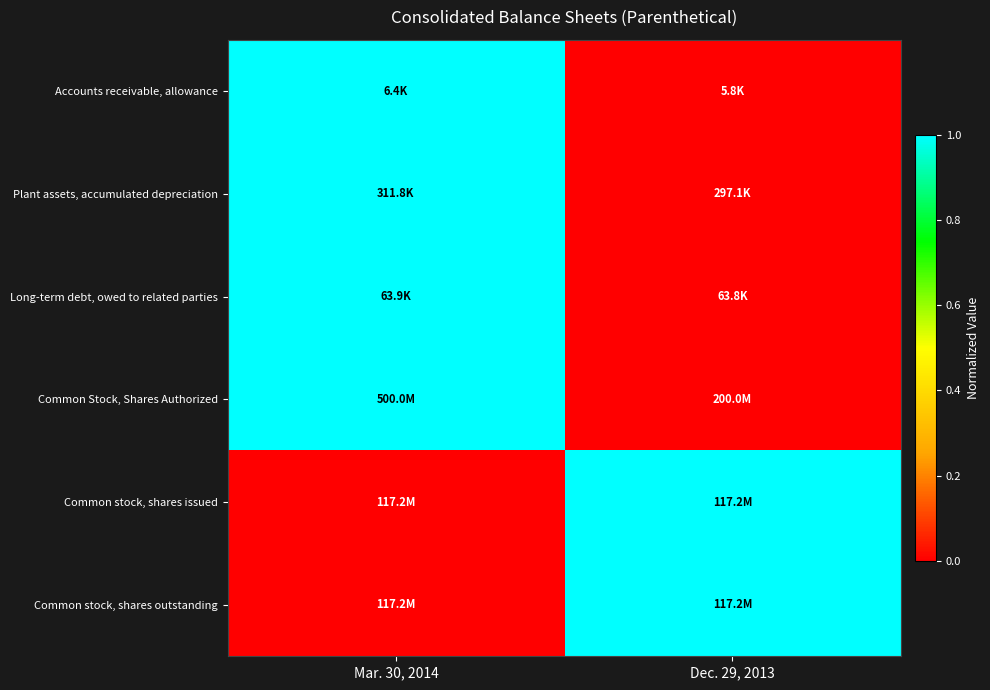

Reading left to right, list all the values displayed in this chart.

Accounts receivable, allowance: Mar. 30, 2014=1	Dec. 29, 2013=0
Plant assets, accumulated depreciation: Mar. 30, 2014=1	Dec. 29, 2013=0
Long-term debt, owed to related parties: Mar. 30, 2014=1	Dec. 29, 2013=0
Common Stock, Shares Authorized: Mar. 30, 2014=1	Dec. 29, 2013=0
Common stock, shares issued: Mar. 30, 2014=0	Dec. 29, 2013=1
Common stock, shares outstanding: Mar. 30, 2014=0	Dec. 29, 2013=1